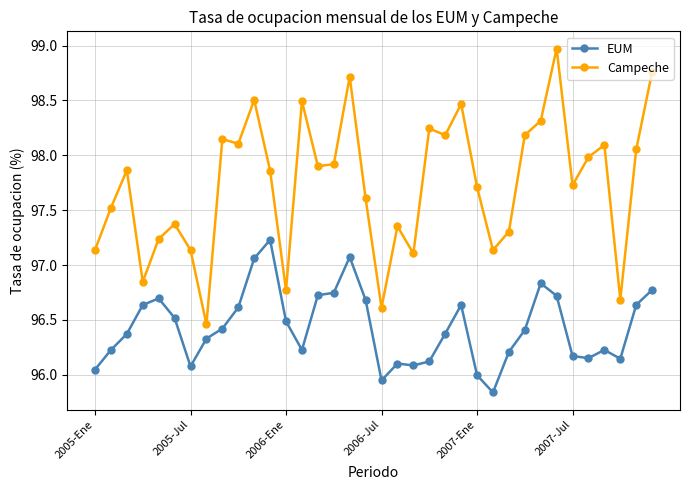

True or false: EUM has more than 2 interior local peaks.

True